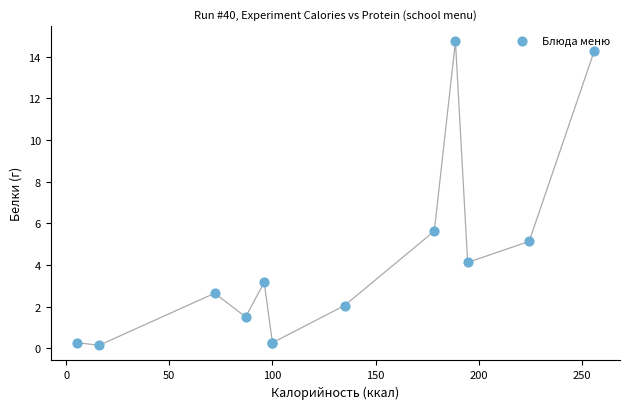

What Y value in the scatter plot is closest to 7?

5.6